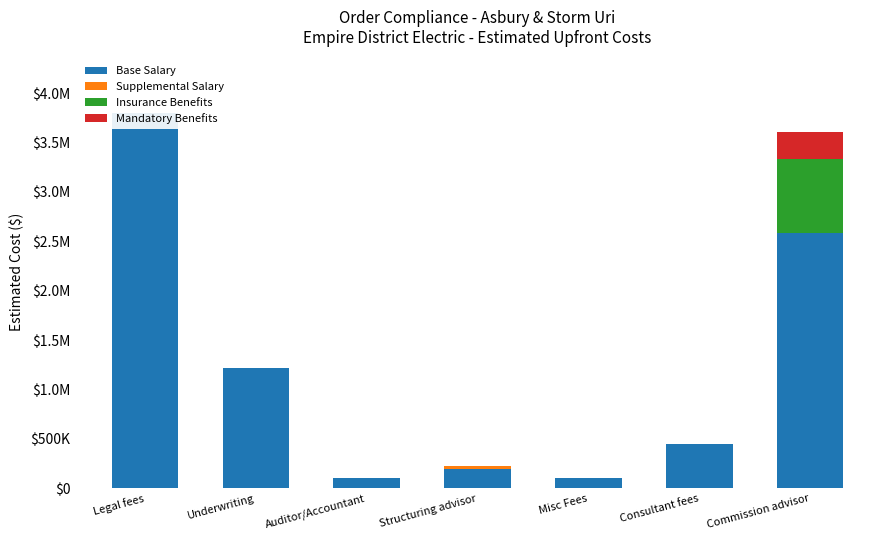

True or false: Mandatory Benefits has a value of 0 at Structuring advisor.

True